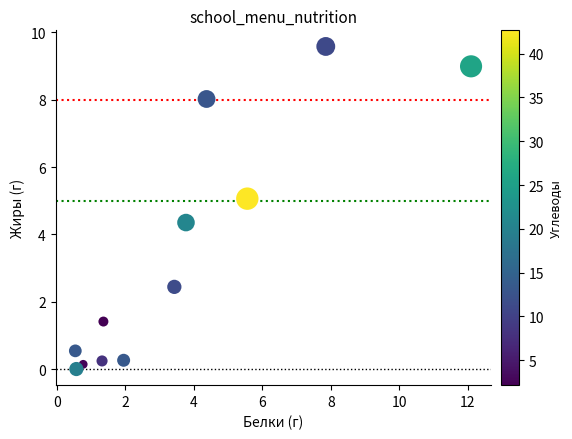

What is the average X value?

3.6